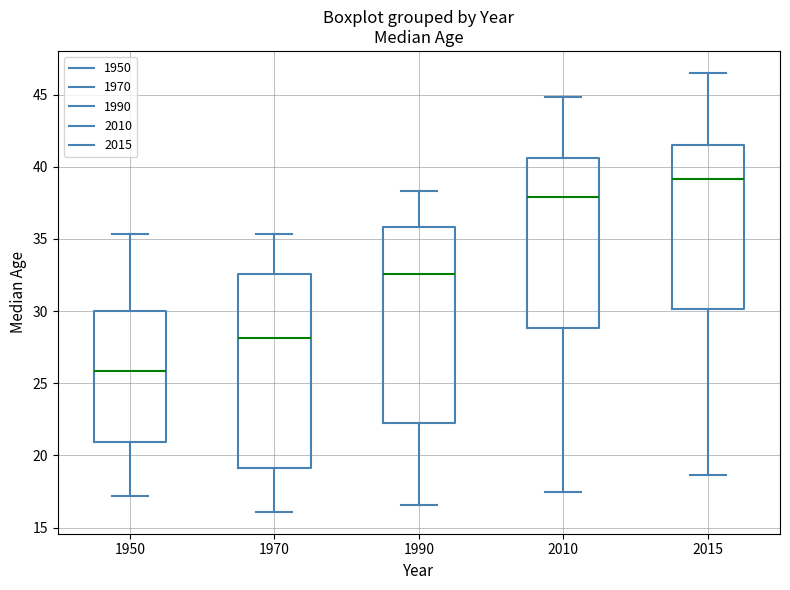

Where is the lower edge of the box at x = 1950 on the y-axis? The values are not printed on the chart, so give them approximately, as read against the axis.

21.0